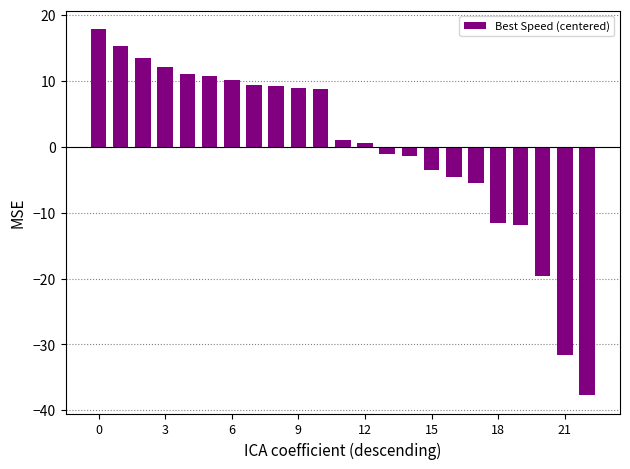

What is the value of the 1st bar from the left?

17.9